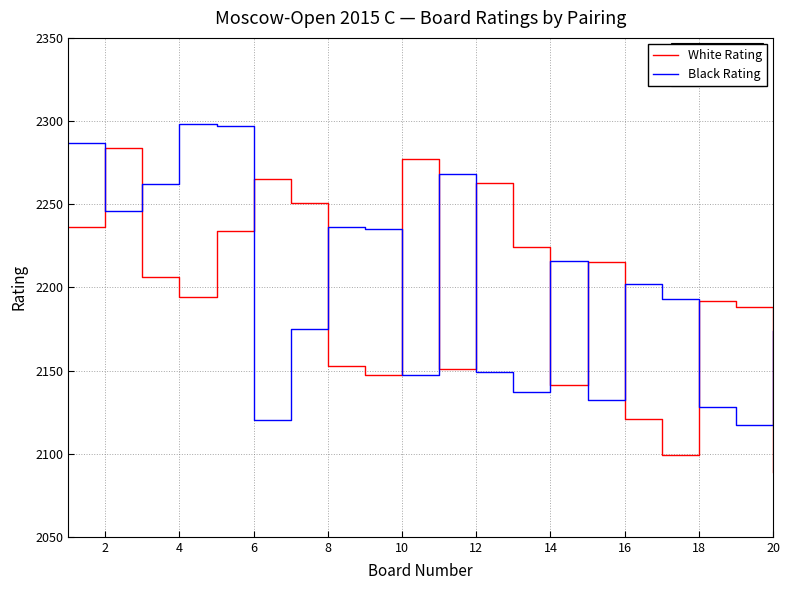

What is the minimum value shown in the chart?

2089